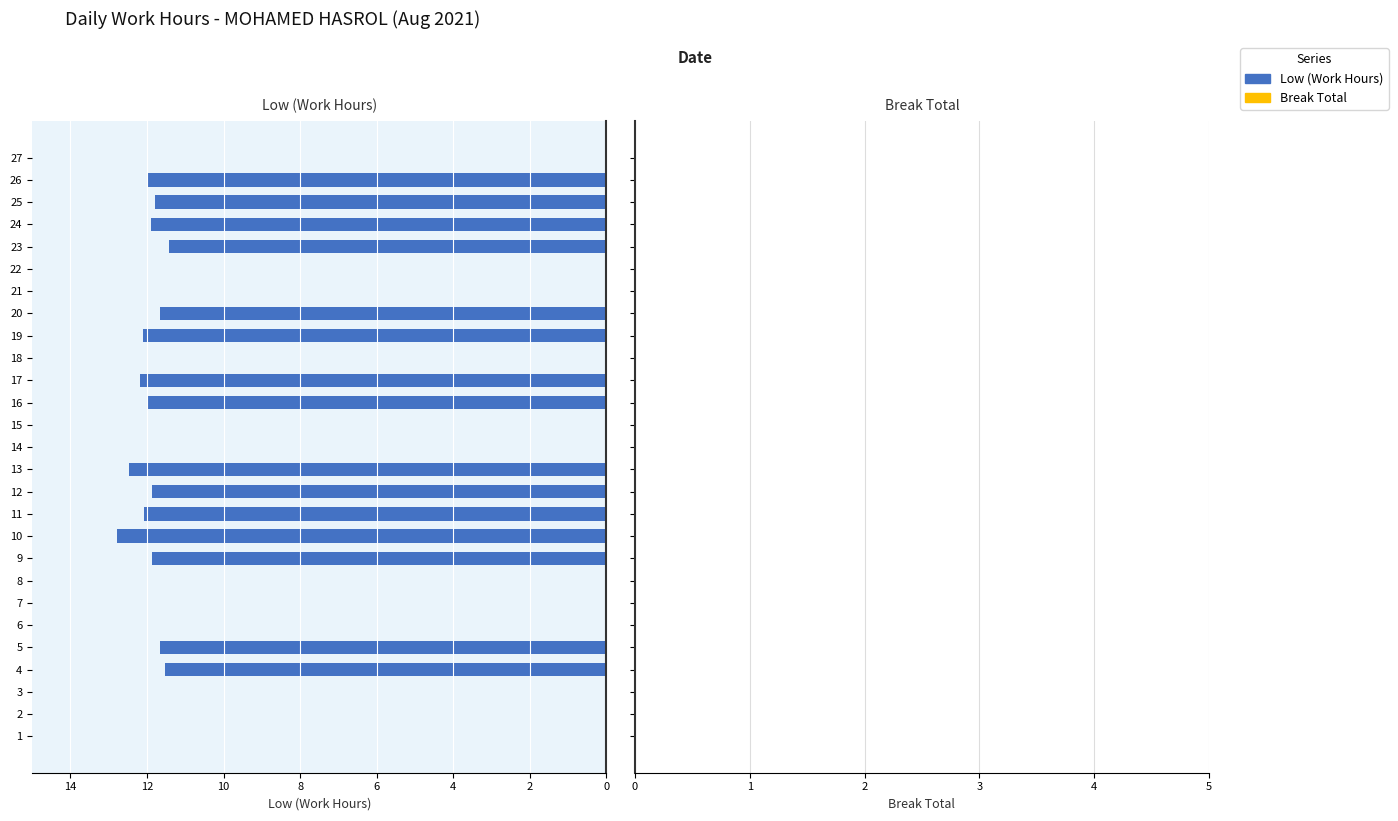

What is the ratio of the value at 13 to the value at 4?

1.1